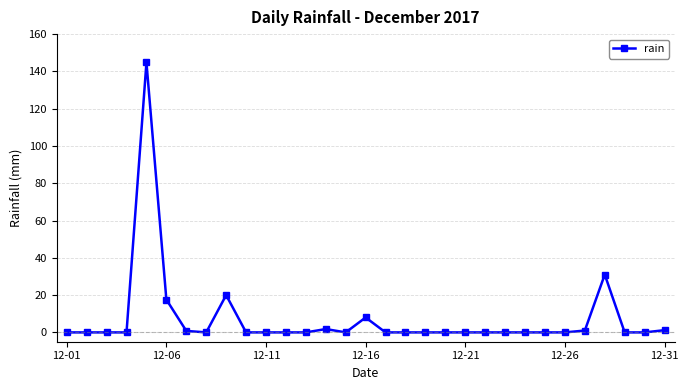

What is the sum of all values?

226.2